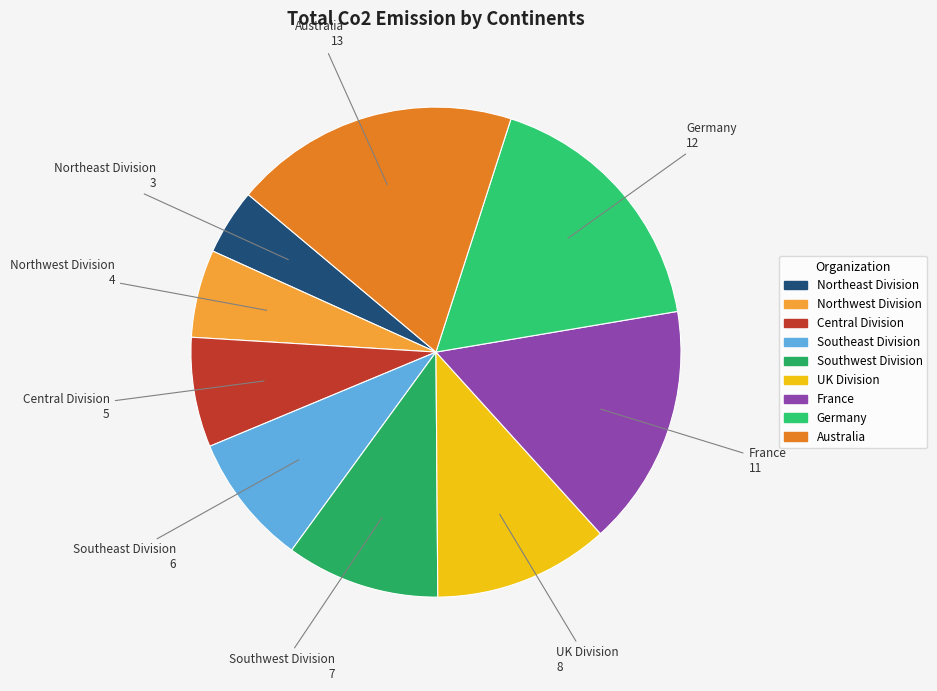

Is it true that Central Division is 18% of the pie?

False